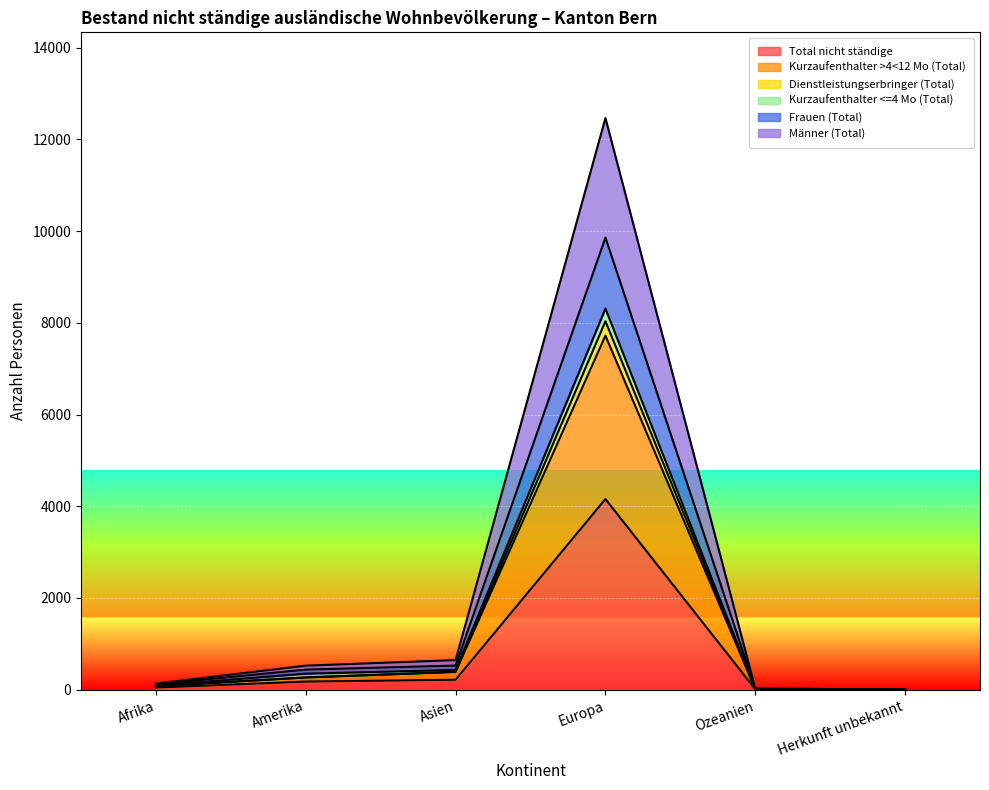

Which category has the highest value across all series?

Europa